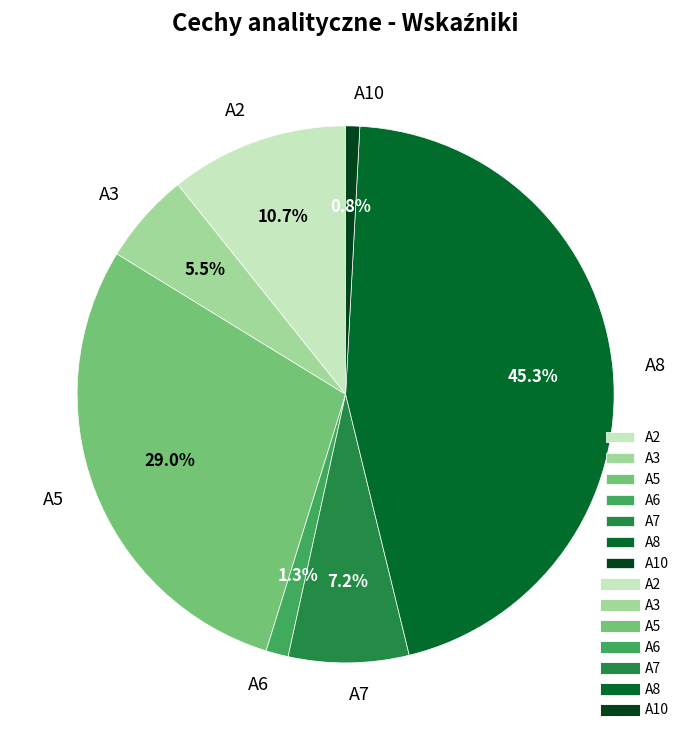

Which has a higher value, A6 or A3?

A3